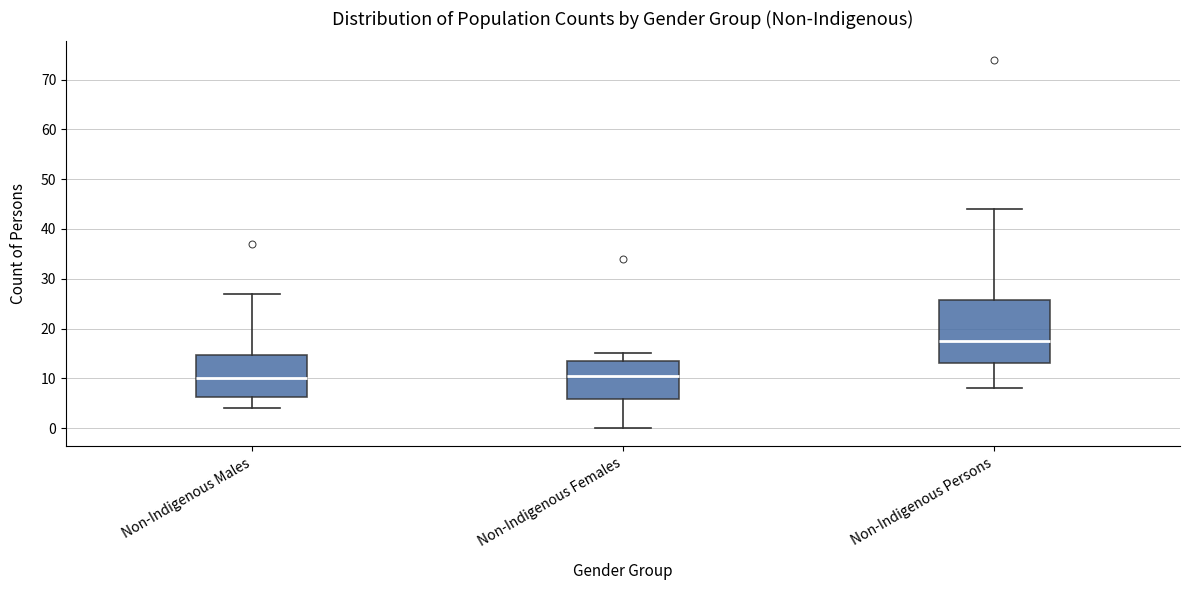

Which box is the tallest, from its lower edge to its upper edge?

Non-Indigenous Persons